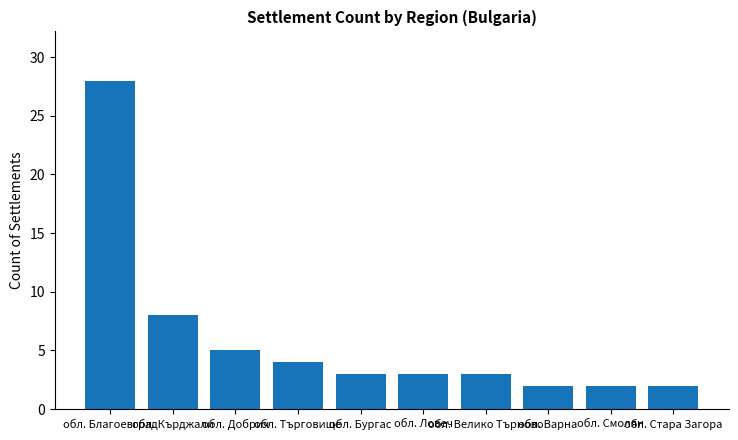

What is the change in value from обл. Добрич to обл. Търговище?

-1